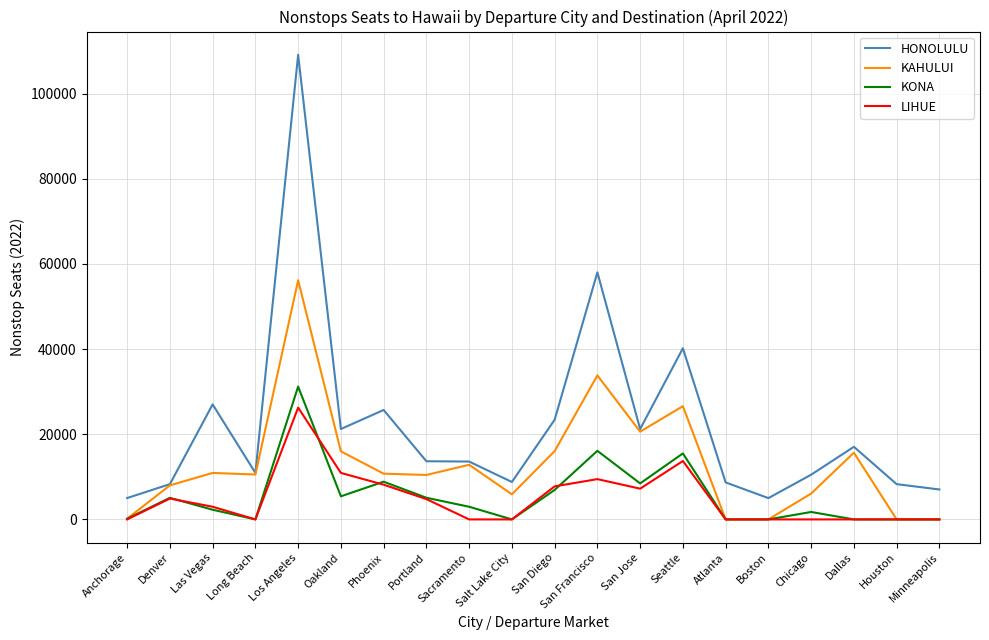

Between Seattle and Boston, which series saw the biggest shift?

HONOLULU